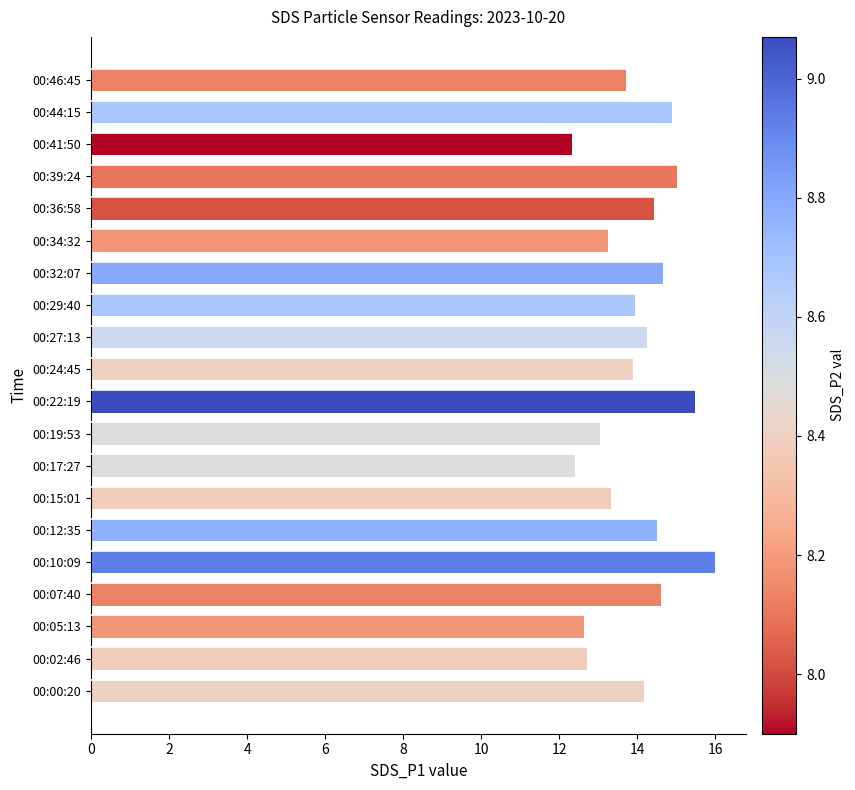

Between 00:27:13 and 00:07:40, which is larger?

00:07:40